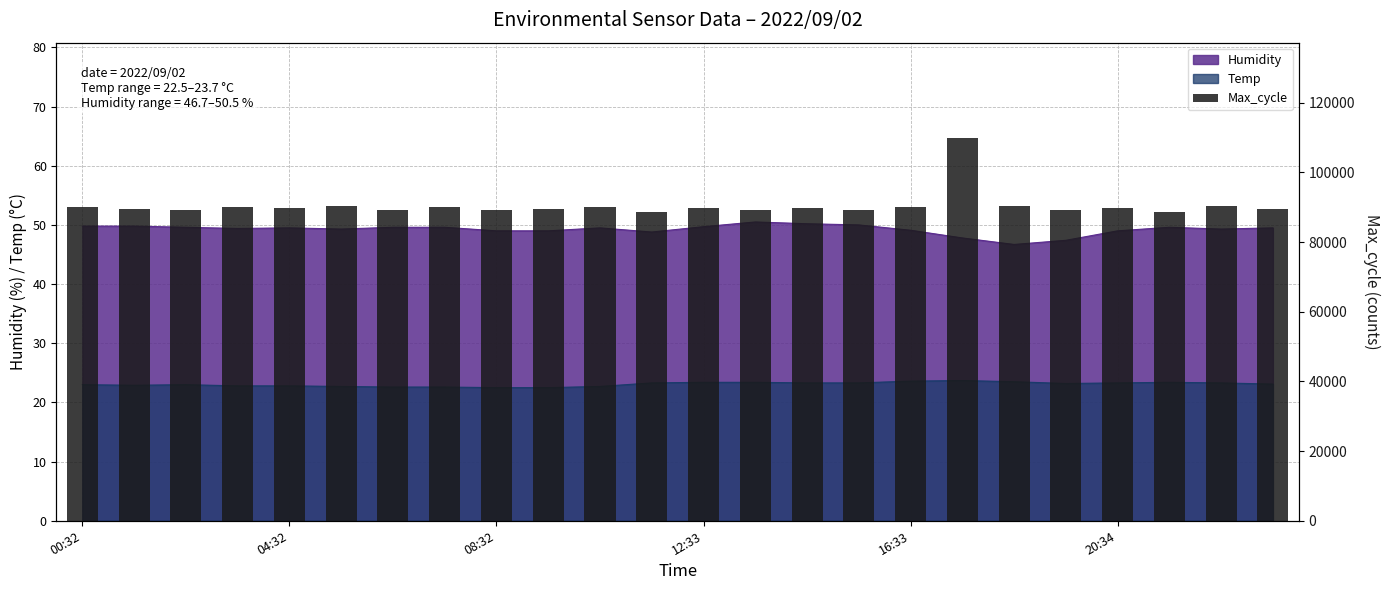

How many bars are there in total?

24